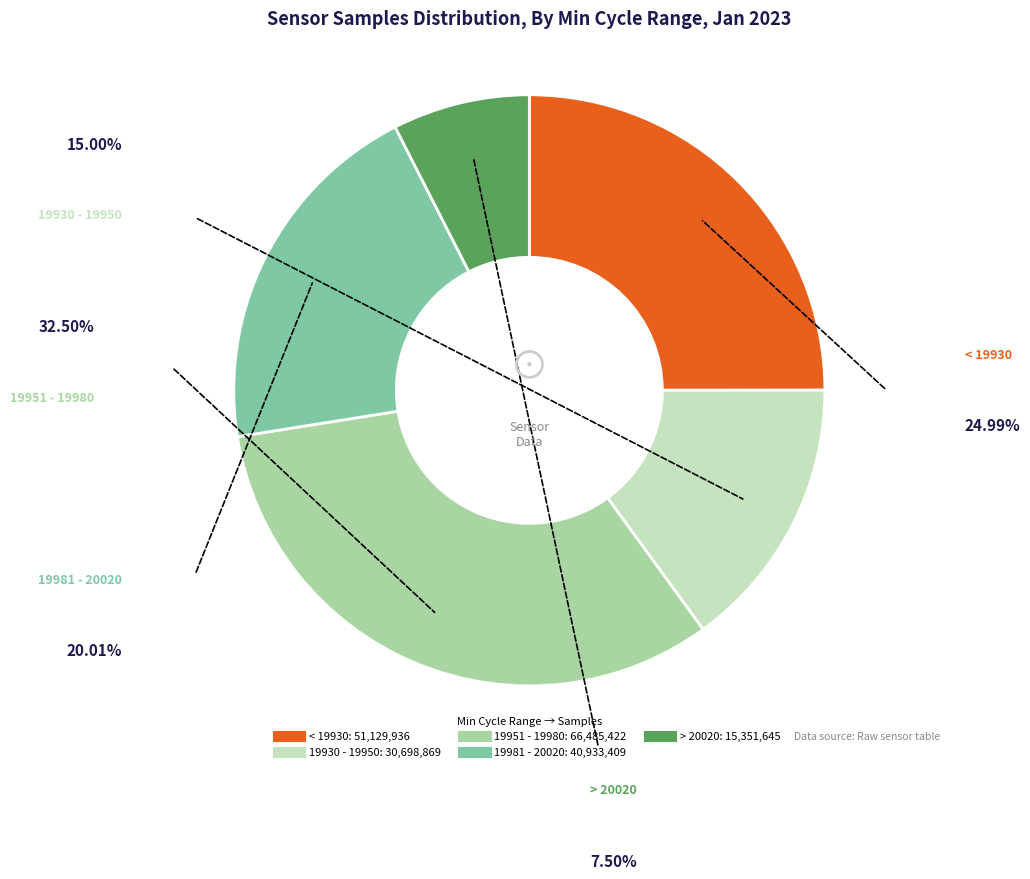

Is there any slice that represents more than half of the pie?

No